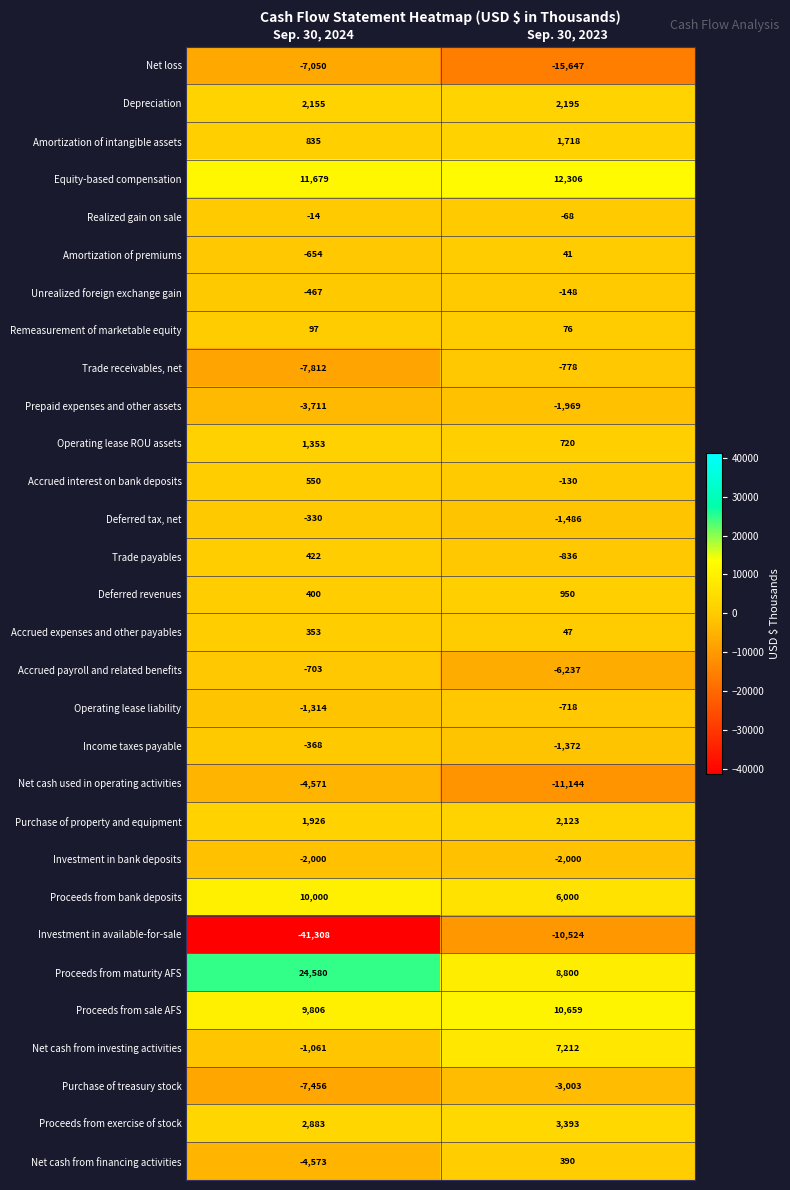

What is the greatest value displayed?

24580